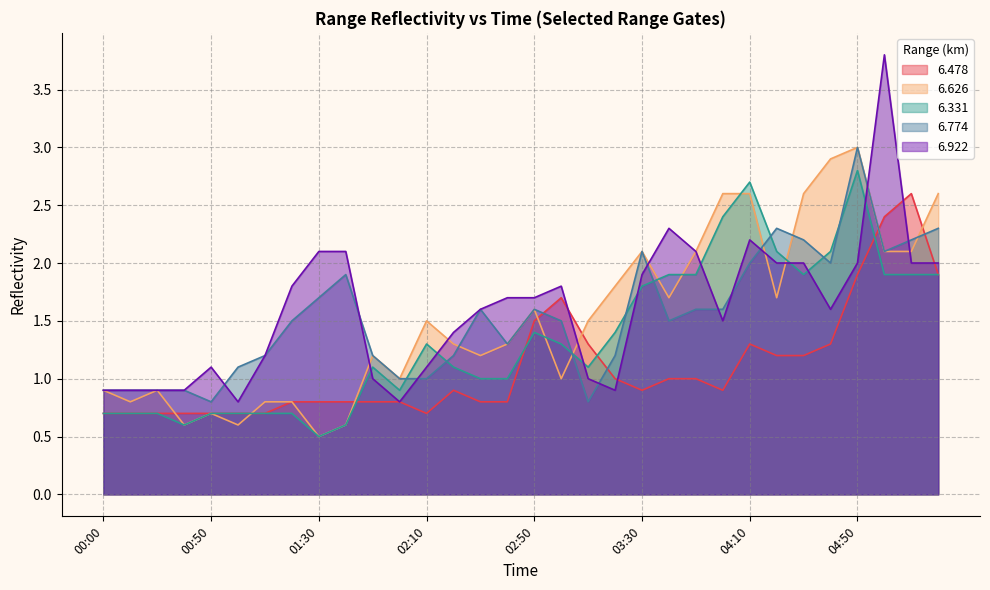

What are all the series names shown in the legend?

6.478, 6.626, 6.331, 6.774, 6.922